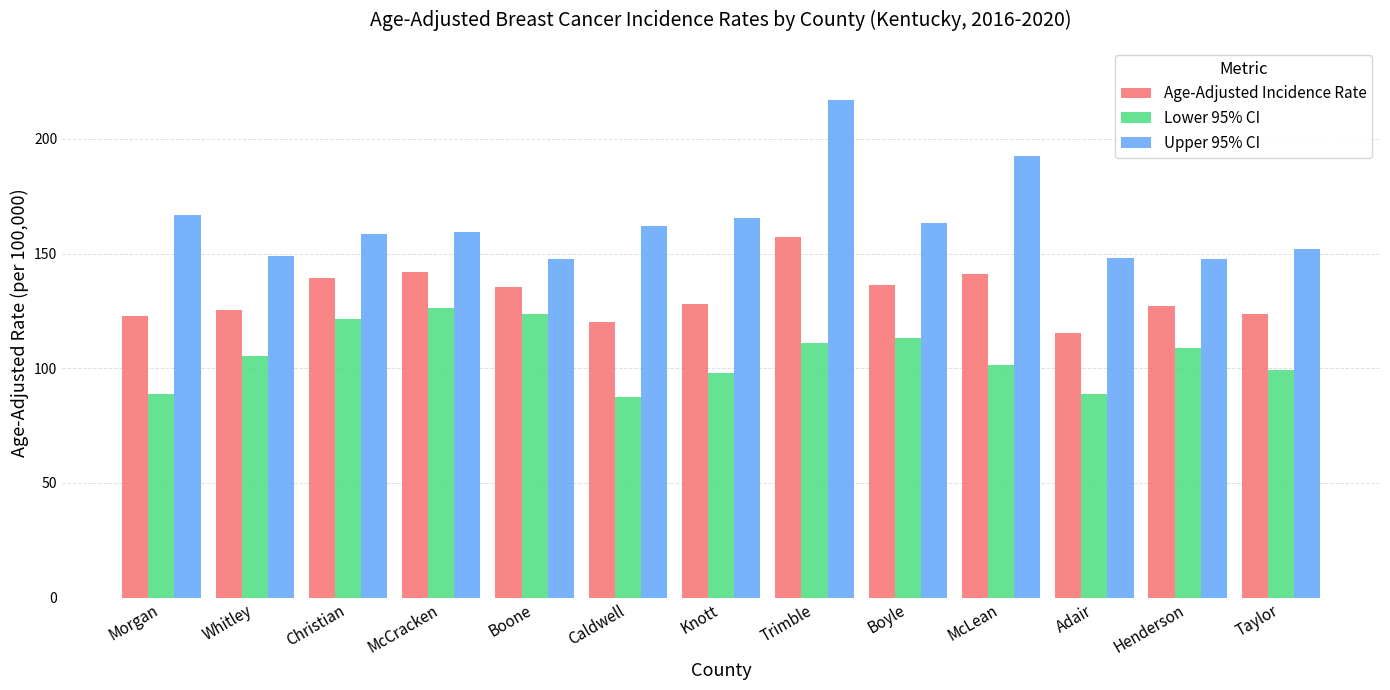

At which label does Upper 95% CI reach its peak?

Trimble